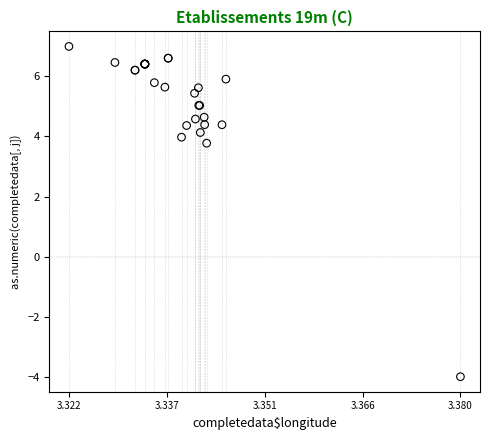

What Y value in the scatter plot is closest to 1?

3.8